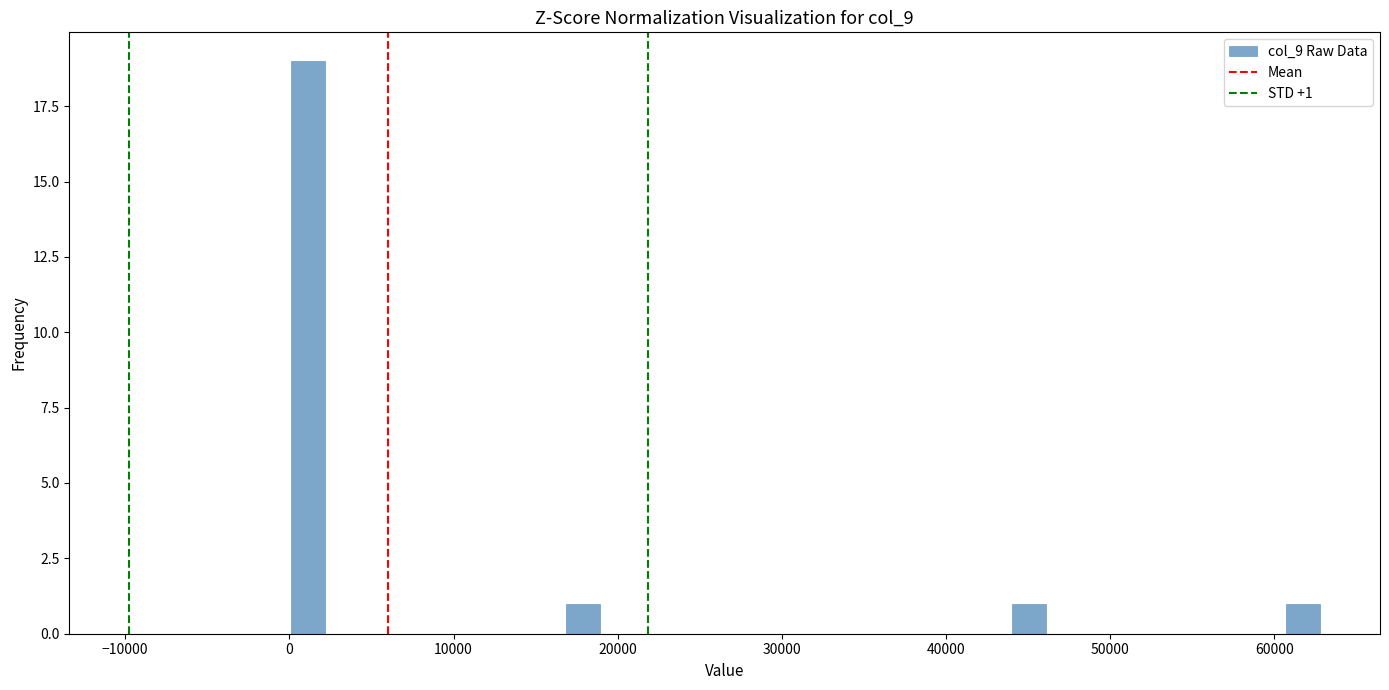

Around what value on the x-axis is the tallest bar? Give the approximate position of its centre, as read against the axis.

1000